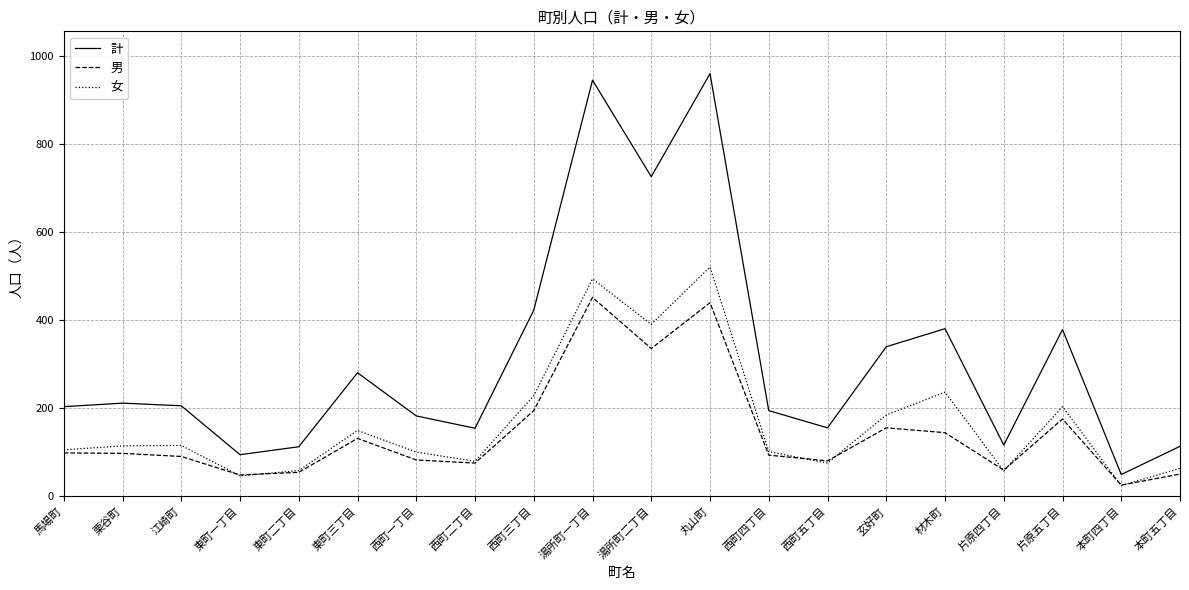

How many distinct data groups are displayed?

3